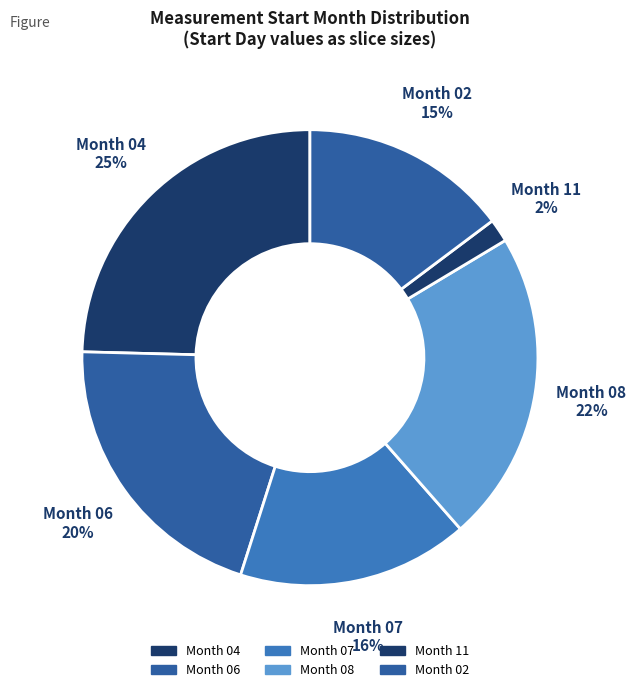

Which slice is the smallest?

Month 11